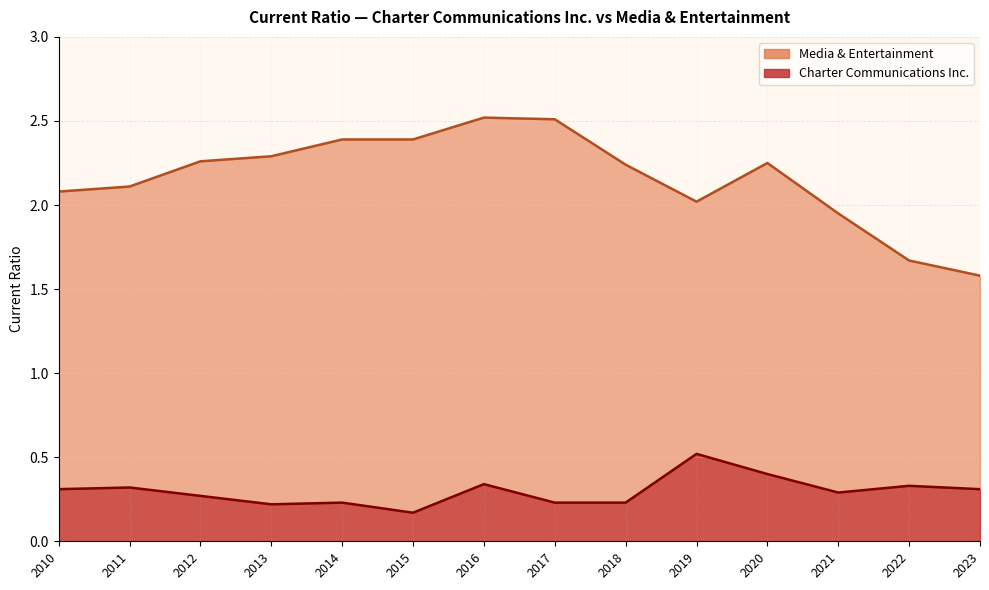

The Media & Entertainment series shows 2.1 at 2010. True or false?

True